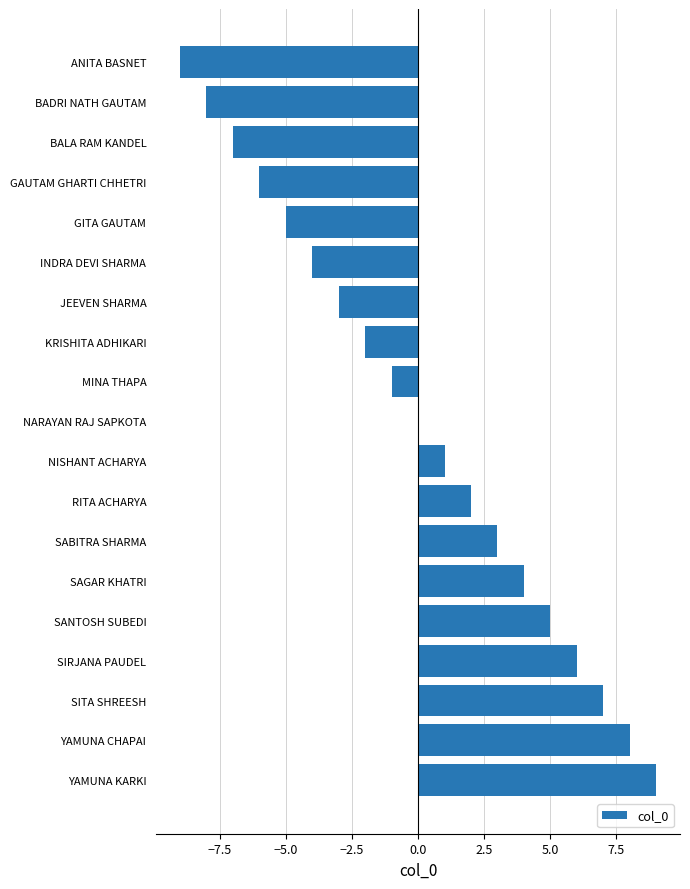

Reading top to bottom, transcribe all the data shown in this chart.

ANITA BASNET=-9	BADRI NATH GAUTAM=-8	BALA RAM KANDEL=-7	GAUTAM GHARTI CHHETRI=-6	GITA GAUTAM=-5	INDRA DEVI SHARMA=-4	JEEVEN SHARMA=-3	KRISHITA ADHIKARI=-2	MINA THAPA=-1	NARAYAN RAJ SAPKOTA=0	NISHANT ACHARYA=1	RITA ACHARYA=2	SABITRA SHARMA=3	SAGAR KHATRI=4	SANTOSH SUBEDI=5	SIRJANA PAUDEL=6	SITA SHREESH=7	YAMUNA CHAPAI=8	YAMUNA KARKI=9